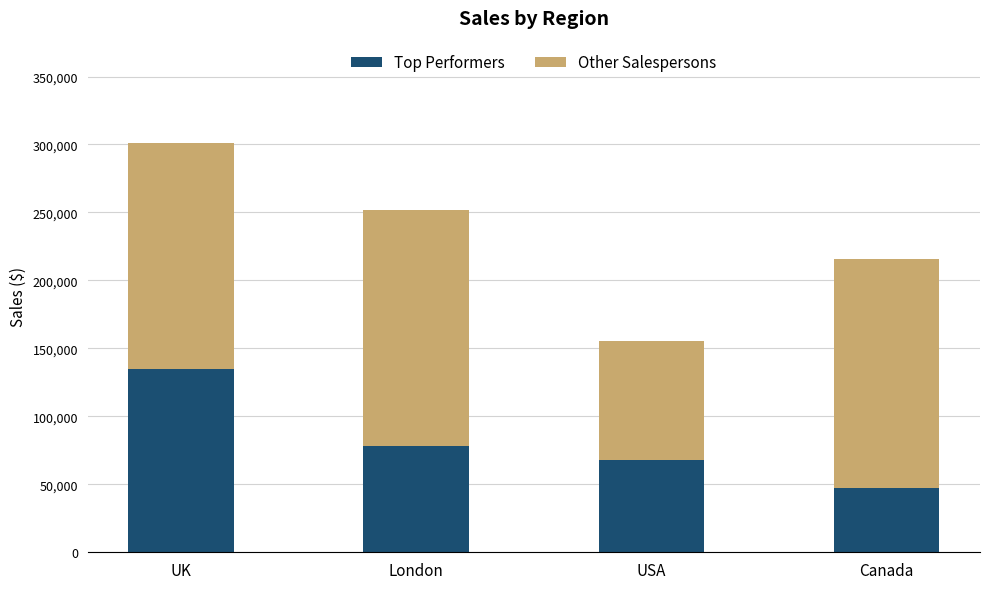

What is the sum of the Top Performers values at London and USA?

146268